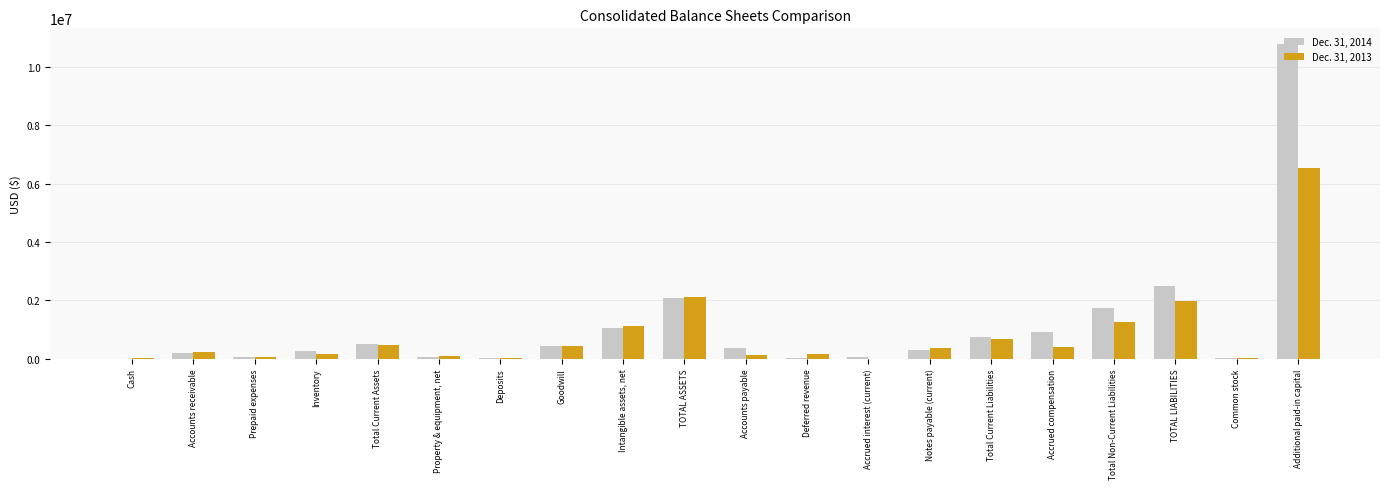

What is the maximum value shown in the chart?

10778807